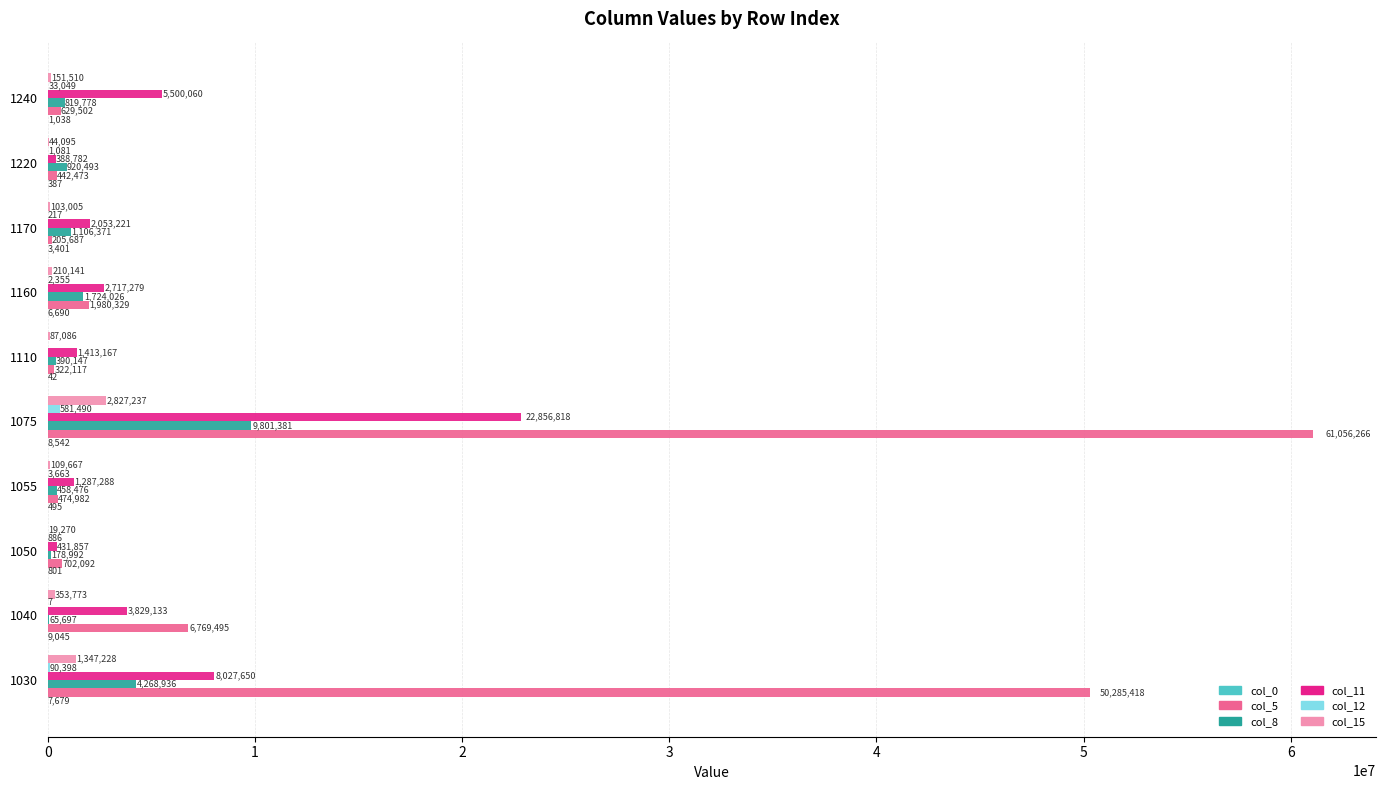

Which series changed the most between 1075 and 1220?

col_5